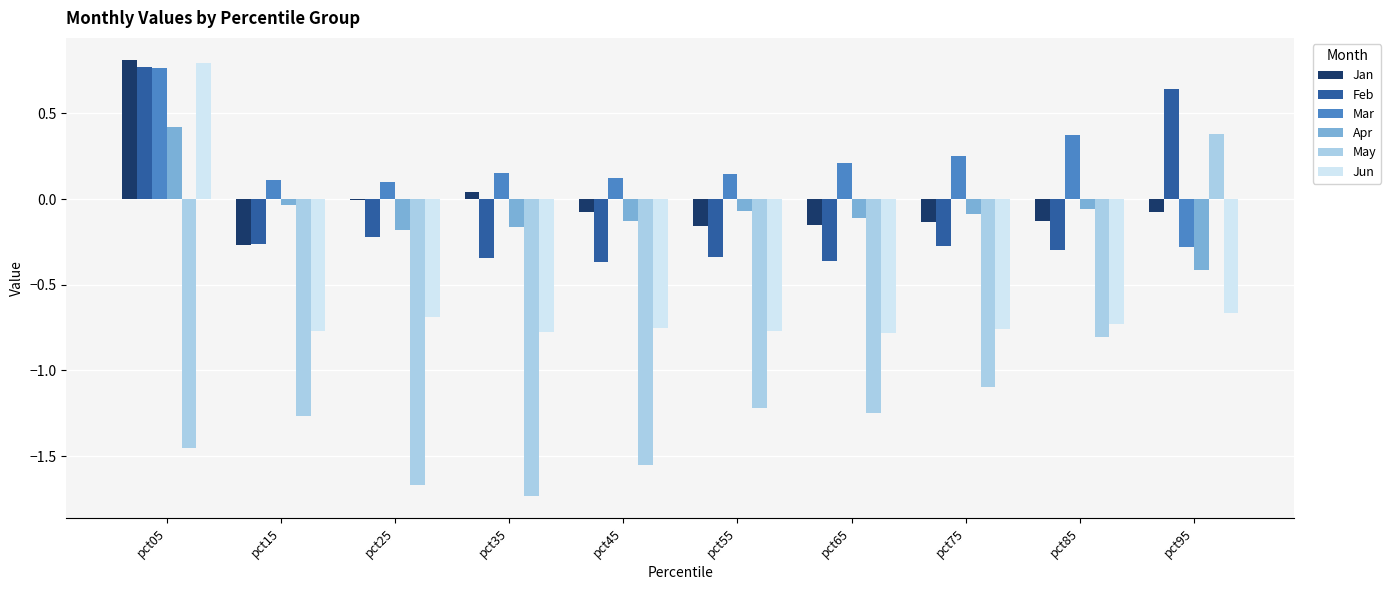

Which label corresponds to the largest value in the chart?

pct05